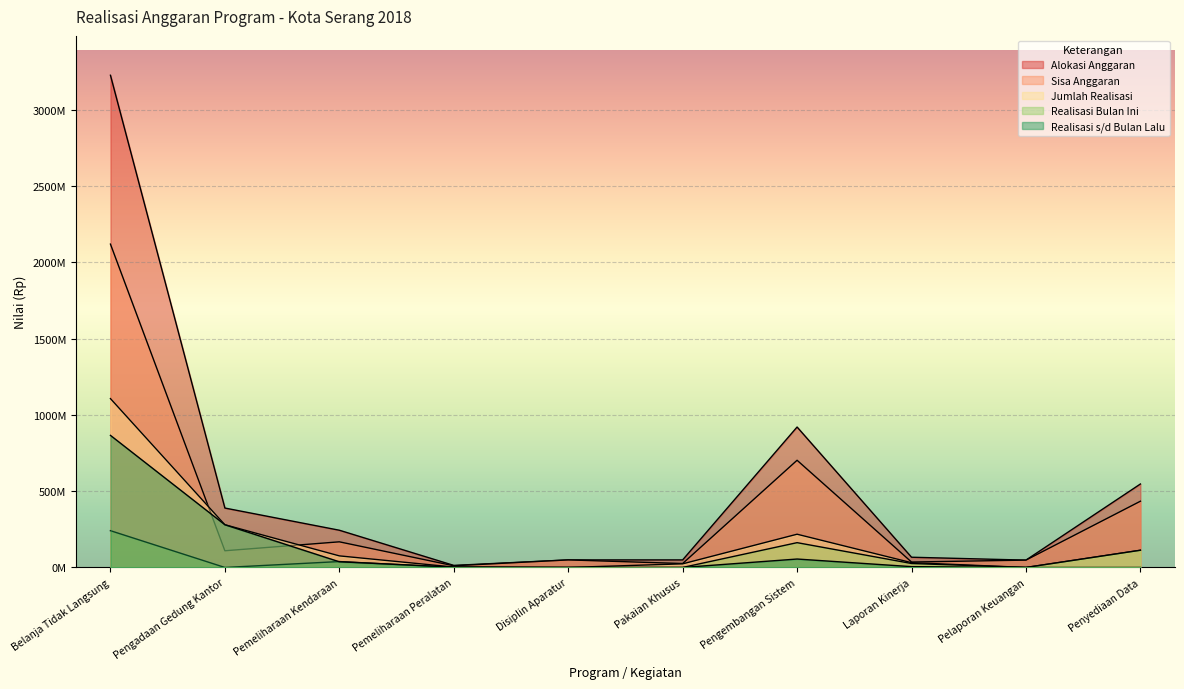

The value of Sisa Anggaran at Pengadaan Gedung Kantor is 109440000. True or false?

True